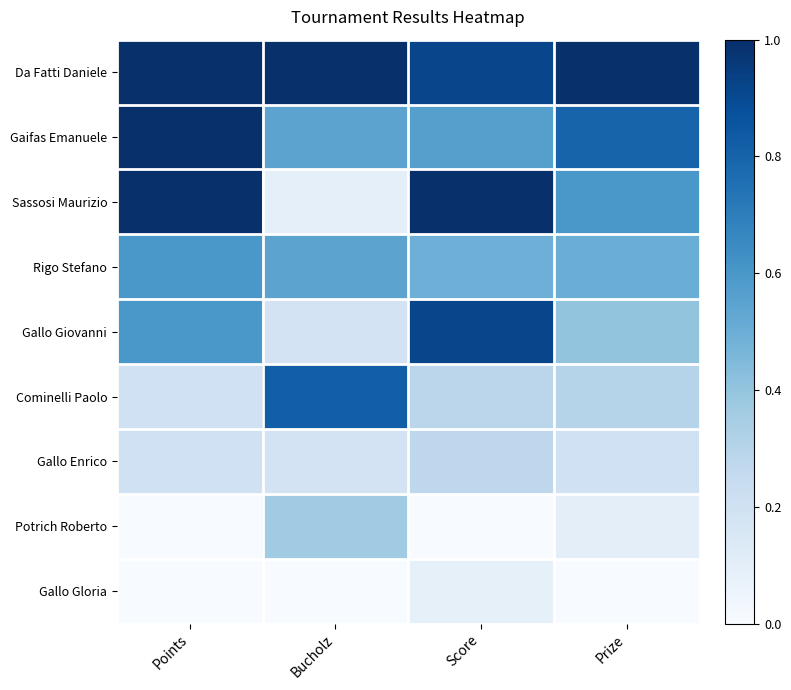

Which category has the highest value across all series?

Points